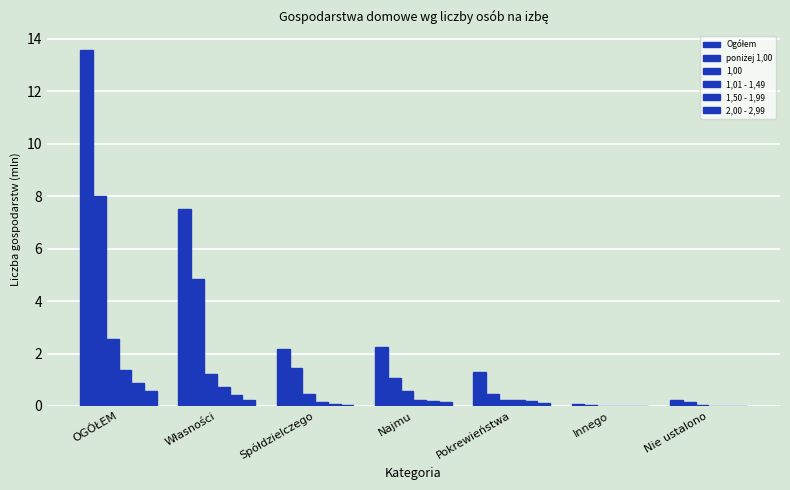

How many data points does each series have?

7